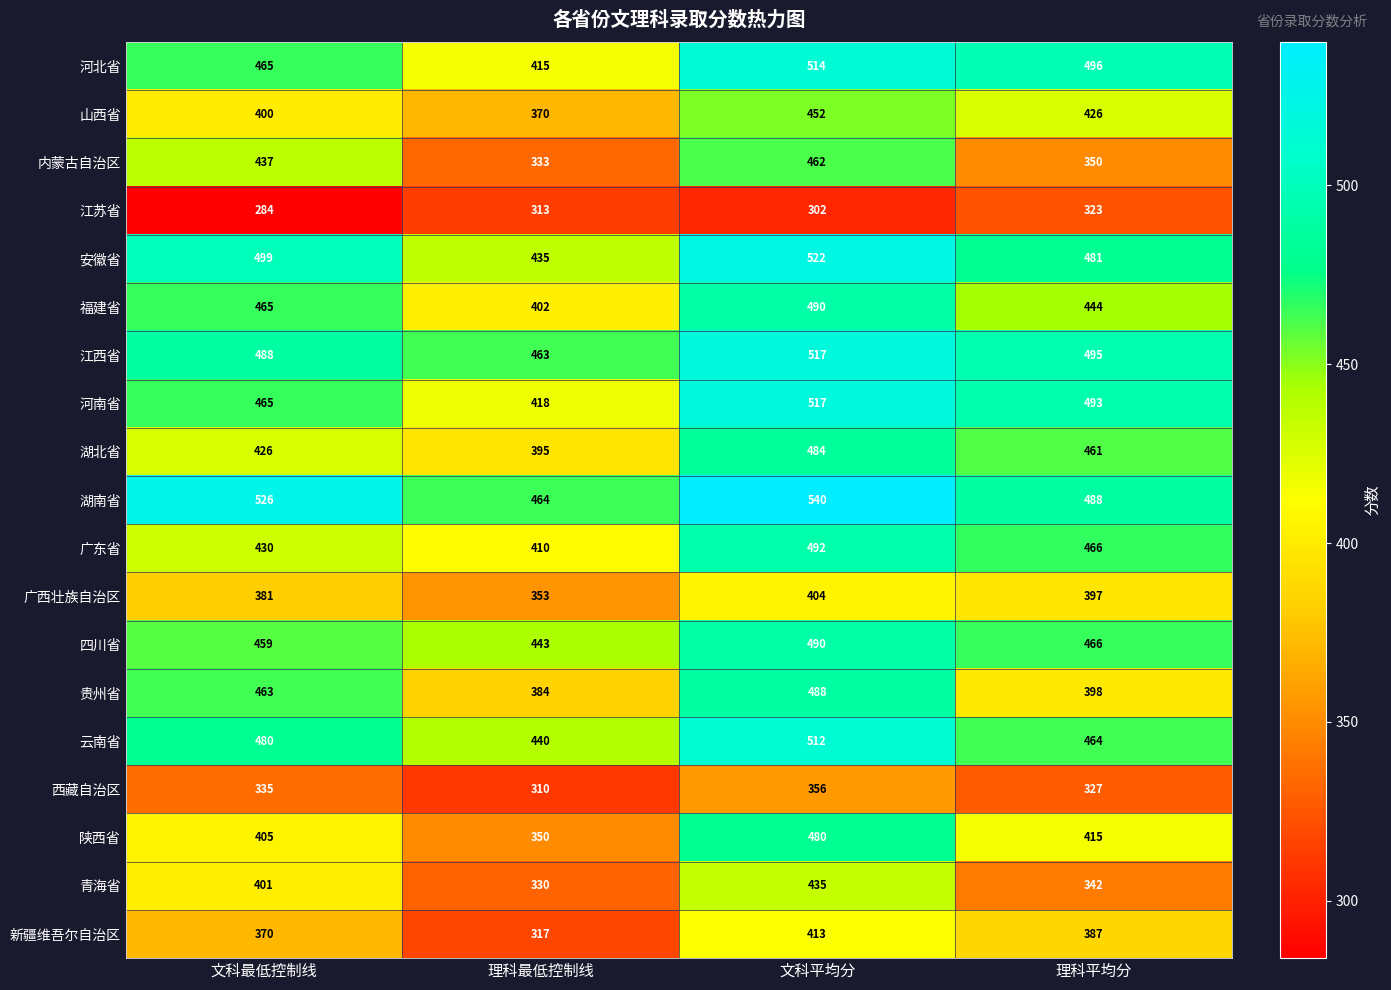

What is the total value across all series at 文科平均分?

8870